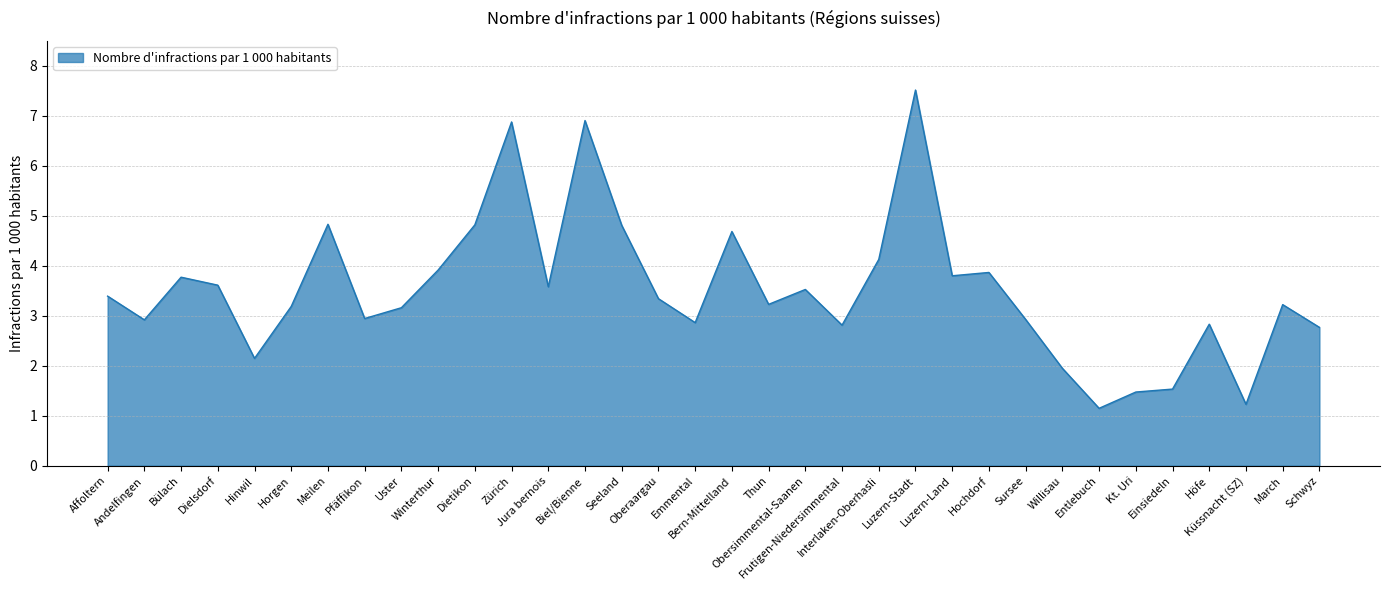

What is the approximate value at Thun?

3.2